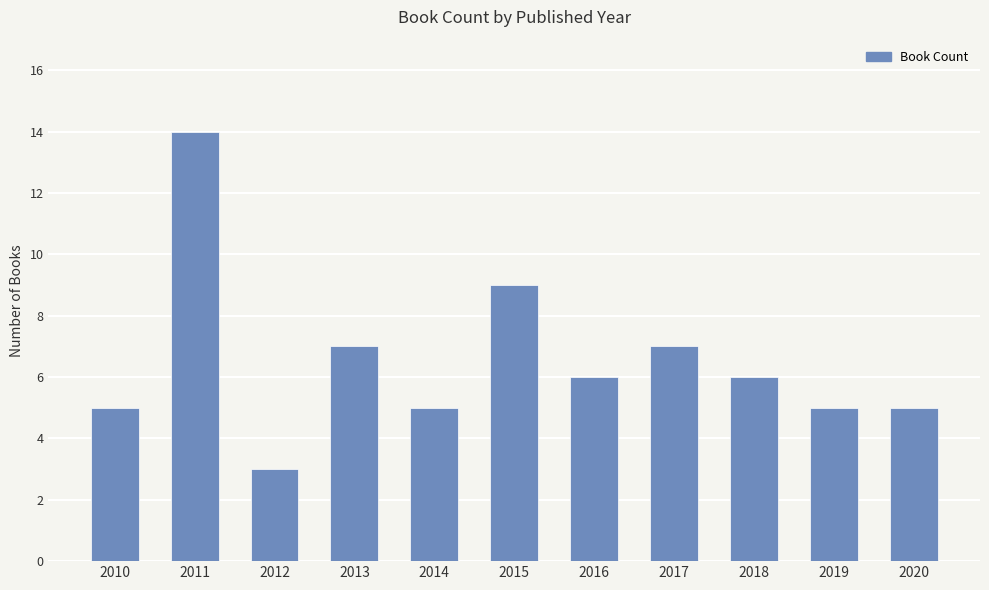

At which label does the data first exceed 6?

2011